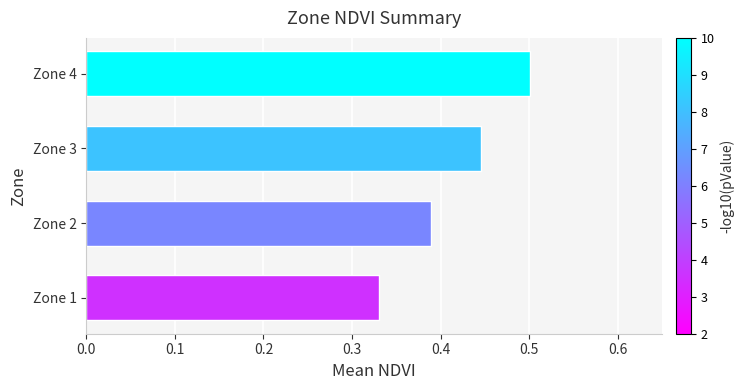

Between Zone 2 and Zone 3, which is larger?

Zone 3